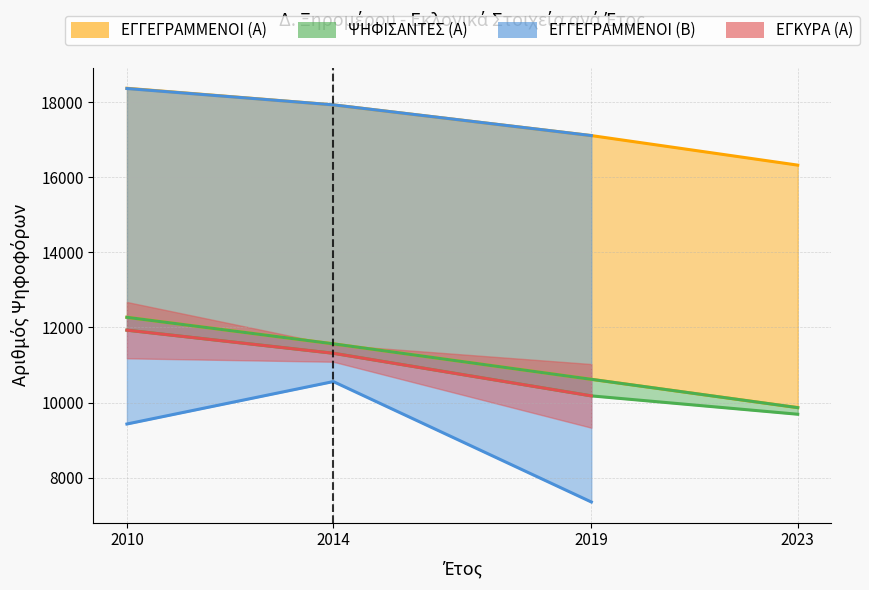

What is the difference between the ΕΓΓΕΓΡΑΜΜΕΝΟΙ (Α) values at 2023 and 2014?

1605